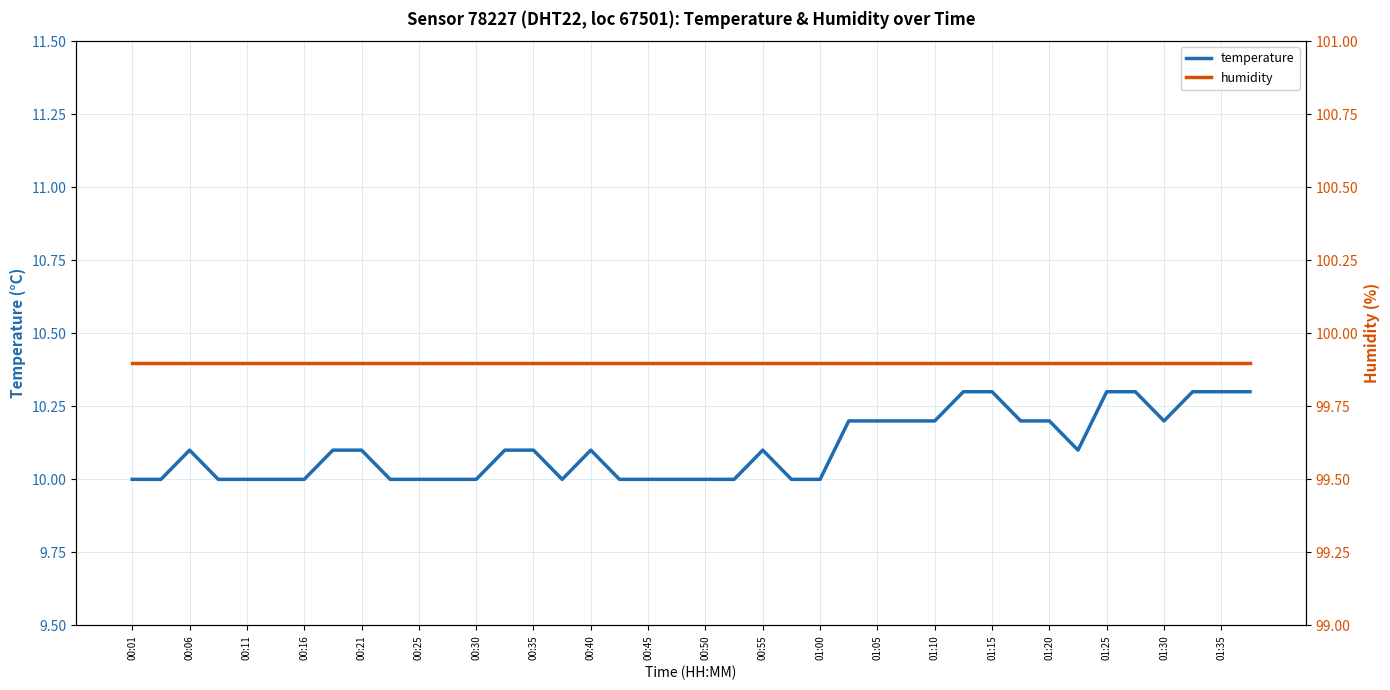

Which category has the highest value in the humidity series?

00:01